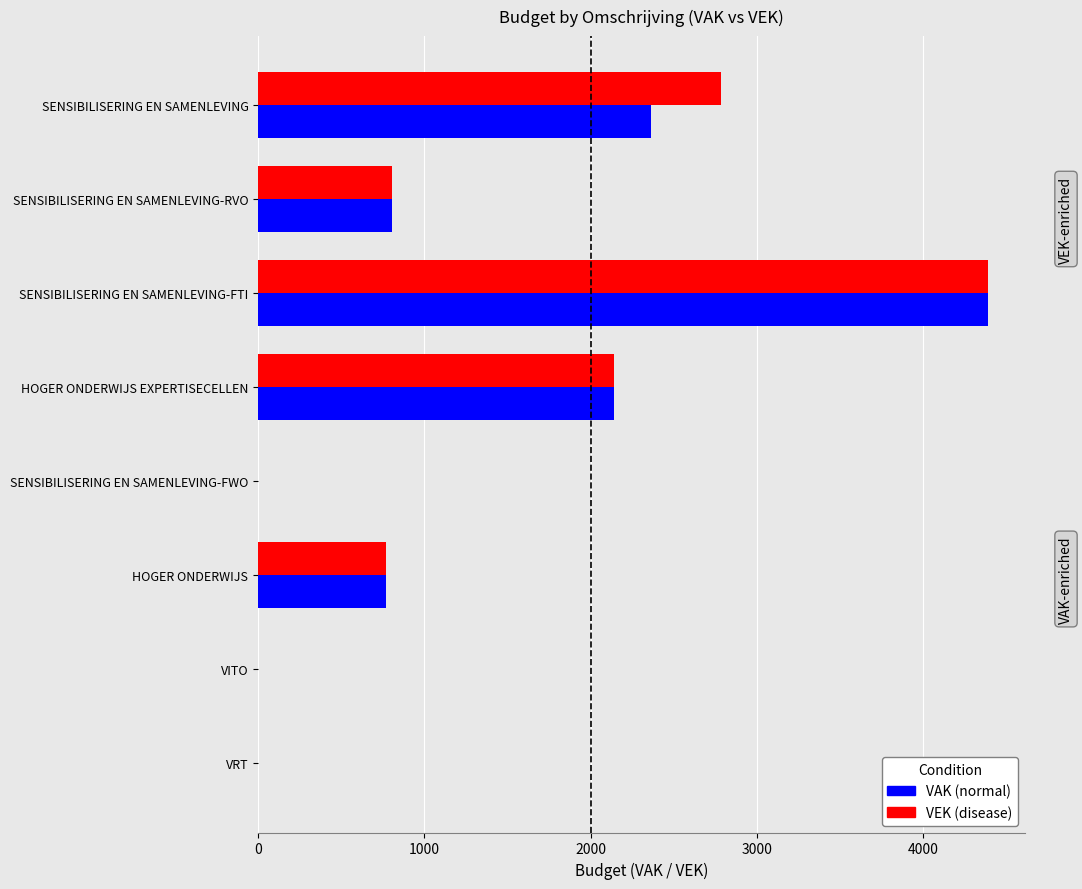

At which category is the sum across all series the highest?

SENSIBILISERING EN SAMENLEVING-FTI